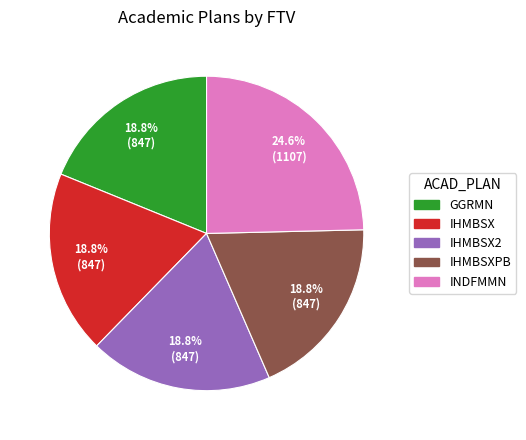

Is there any slice that represents more than half of the pie?

No